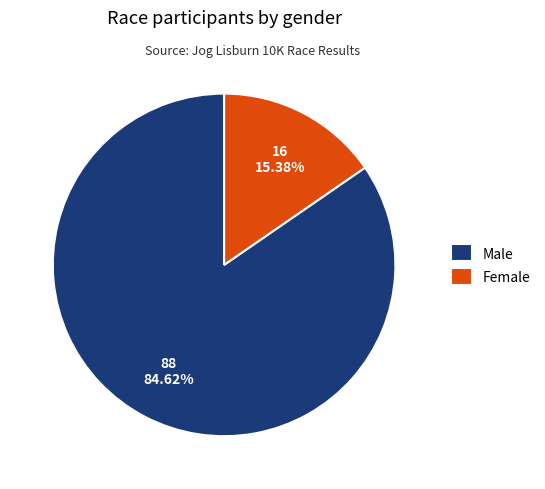

The Female slice represents 15% of the pie. True or false?

True